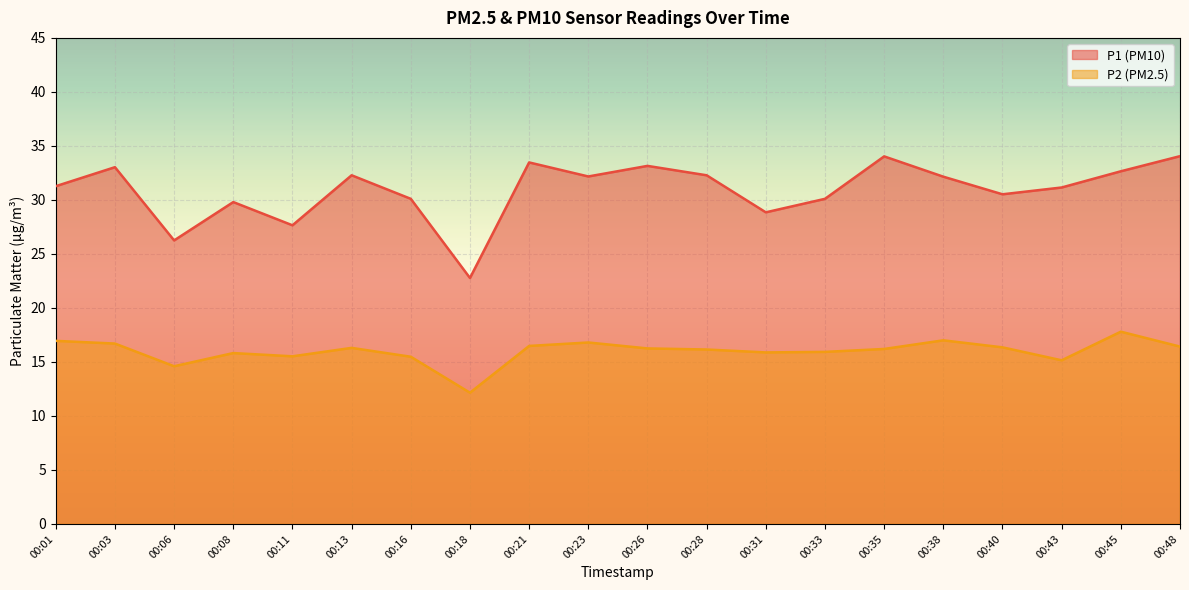

What is the value of the P1 point at the 7th from the left?

30.1